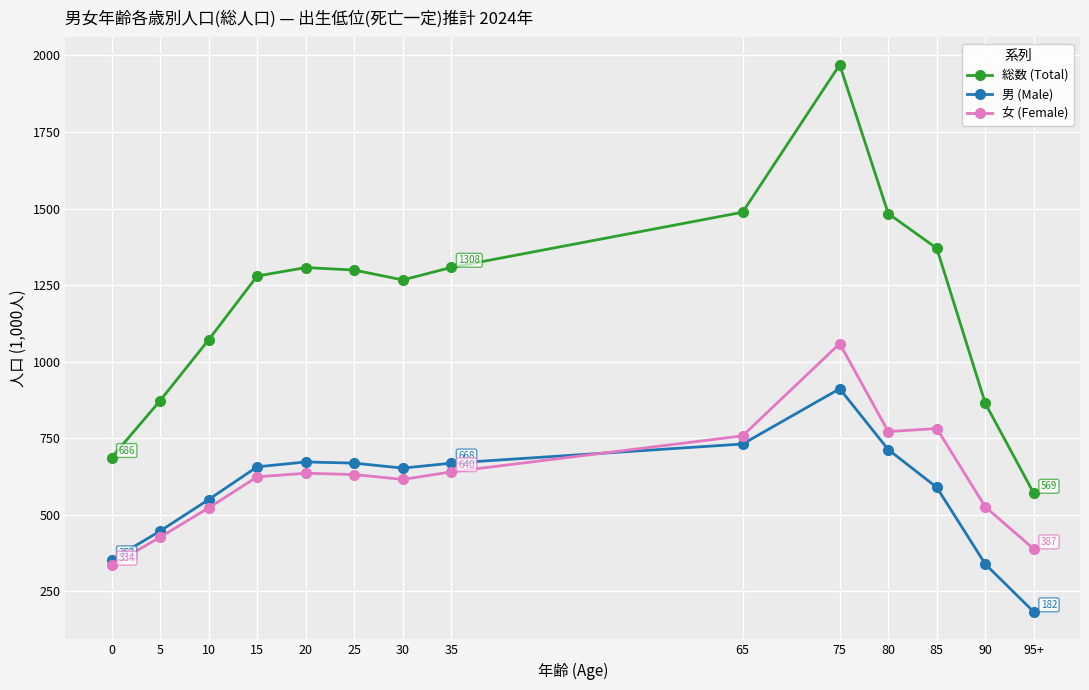

What position from the right is 30?

8